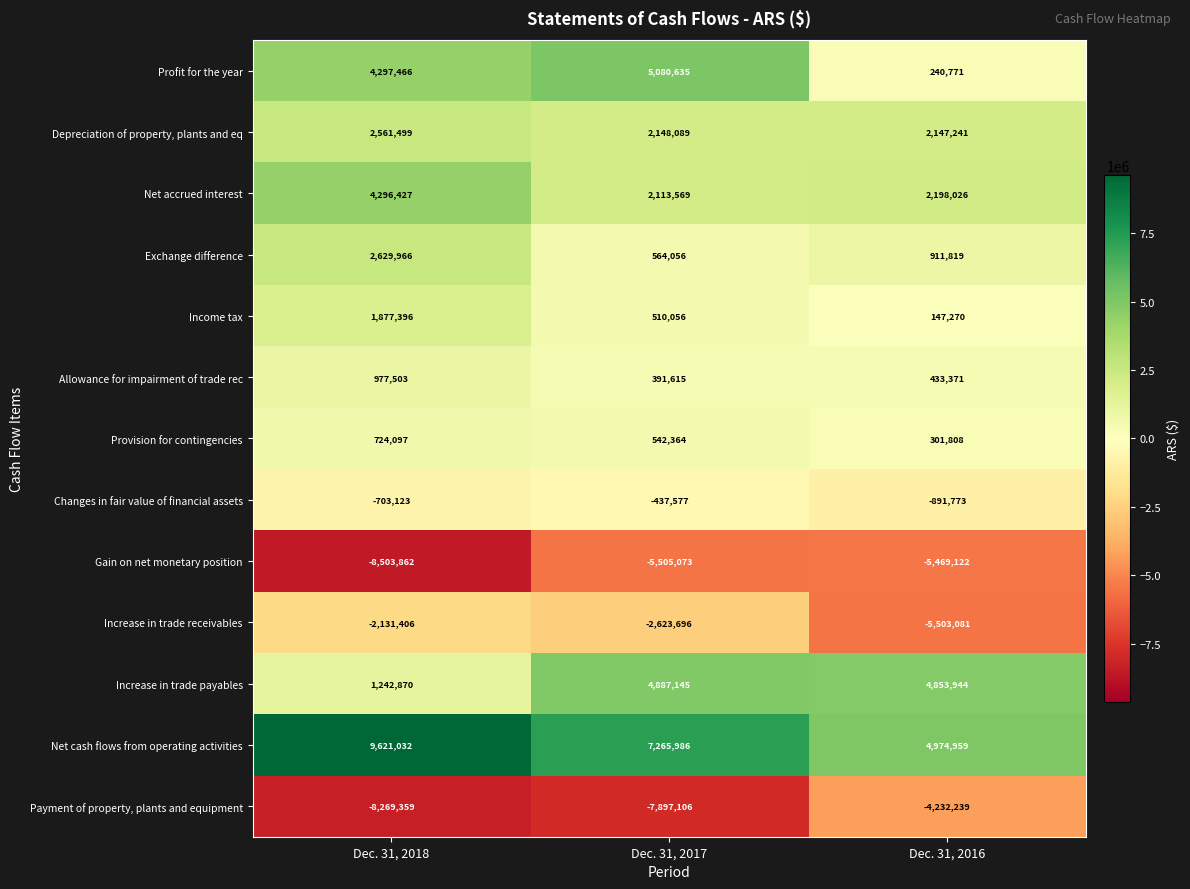

The Increase in trade payables series shows 4853944 at Dec. 31, 2016. True or false?

True